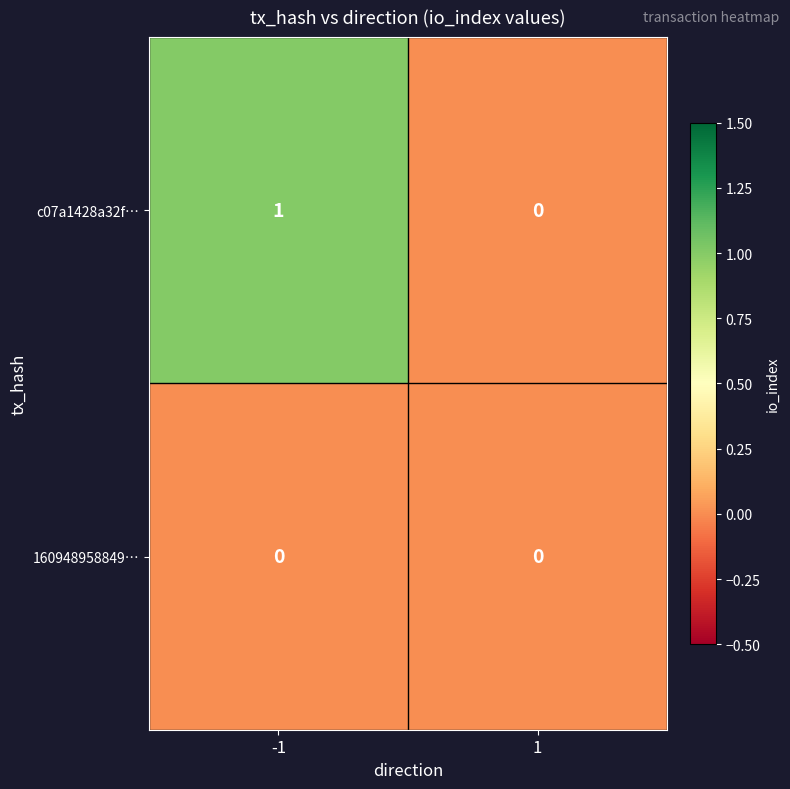

Rank the series by their average value, from lowest to highest.

160948958849…, c07a1428a32f…